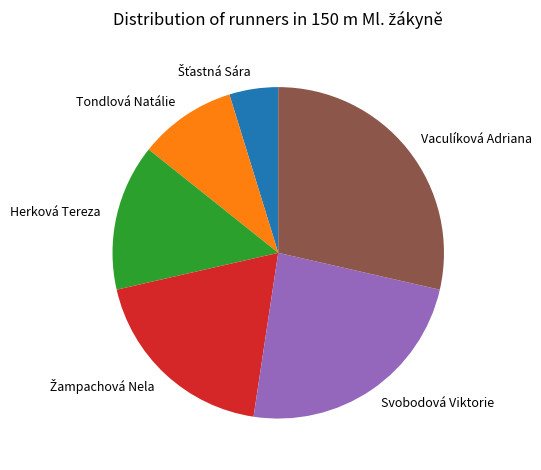

Which slice is the largest?

Vaculíková Adriana